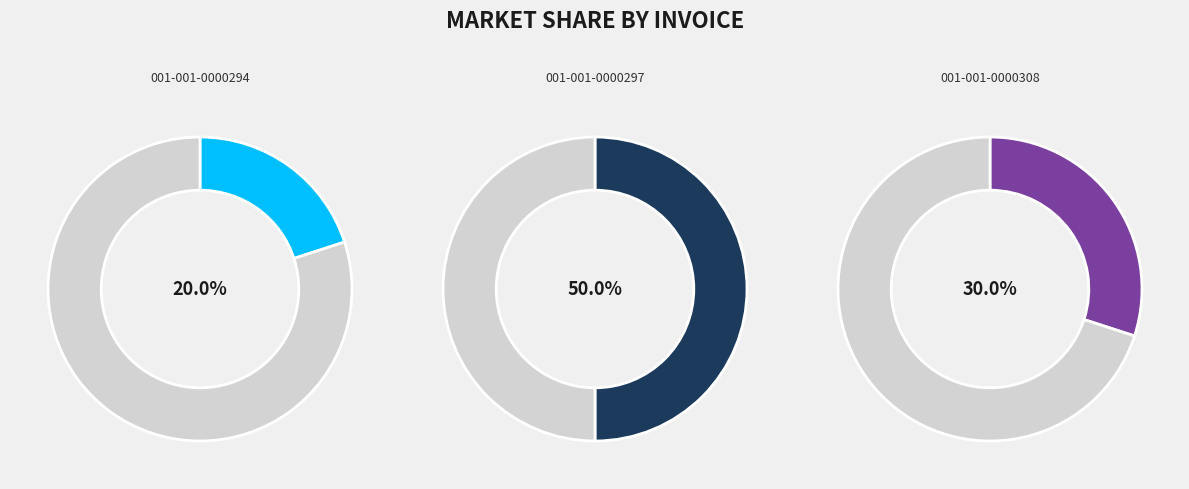

Rank the categories by value from lowest to highest.

001-001-0000294, 001-001-0000308, 001-001-0000297